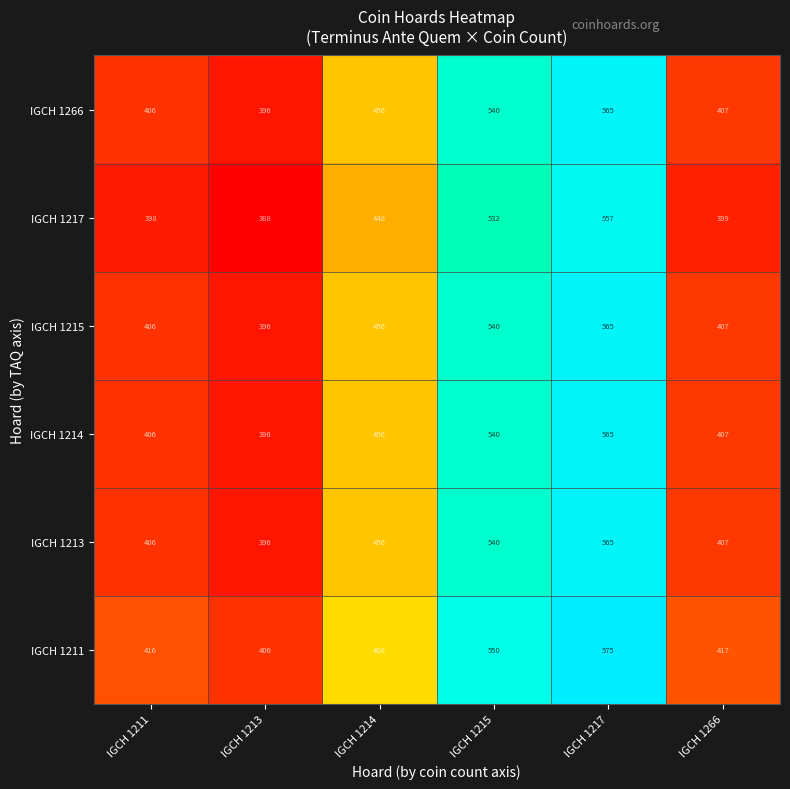

What is the greatest value displayed?

575